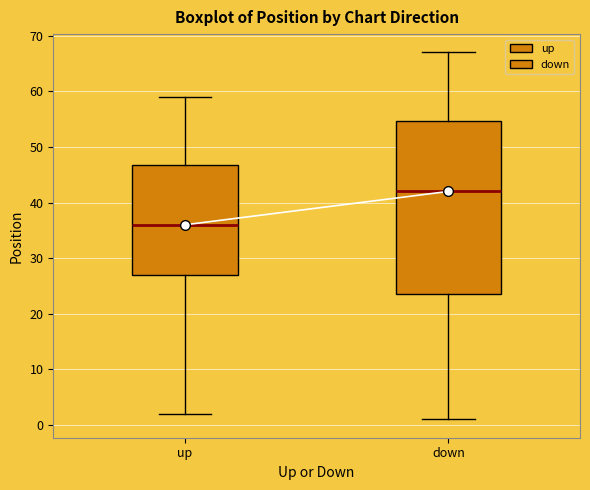

Which box's median line is the highest?

down